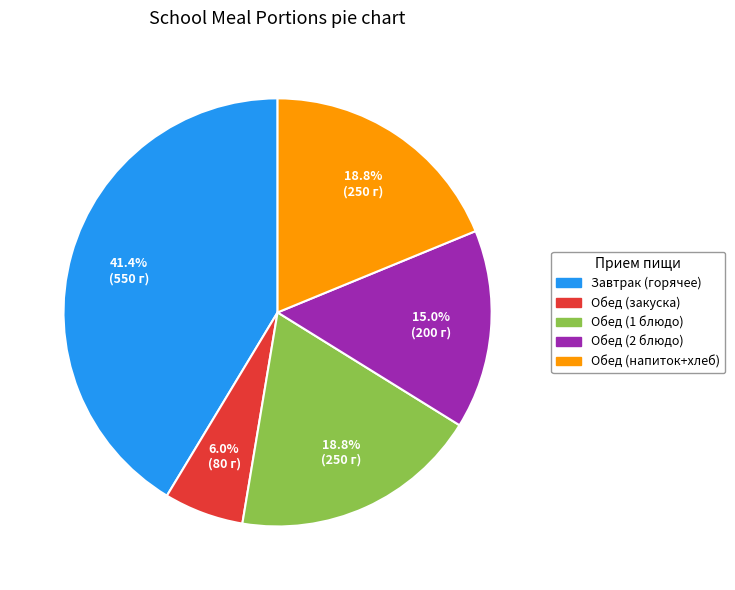

To the nearest percent, what is the average slice percentage?

20%